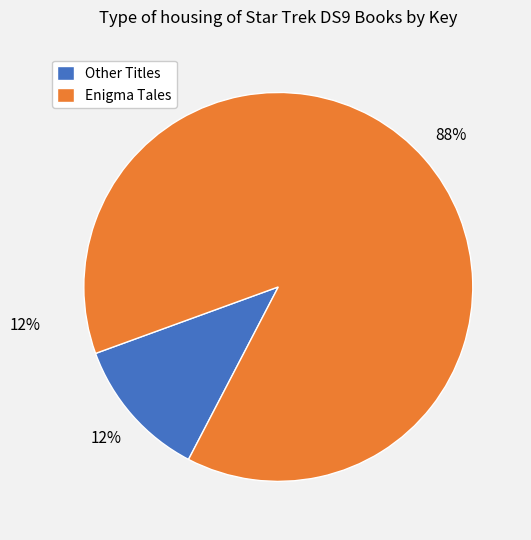

What is the majority slice?

Enigma Tales